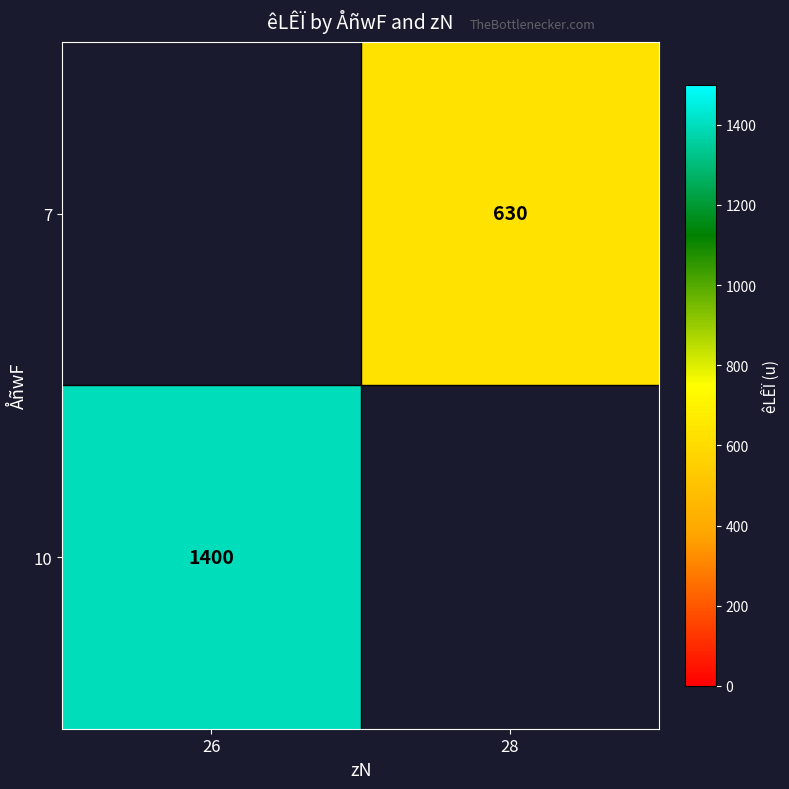

The value of 10 at 26 is 2454. True or false?

False